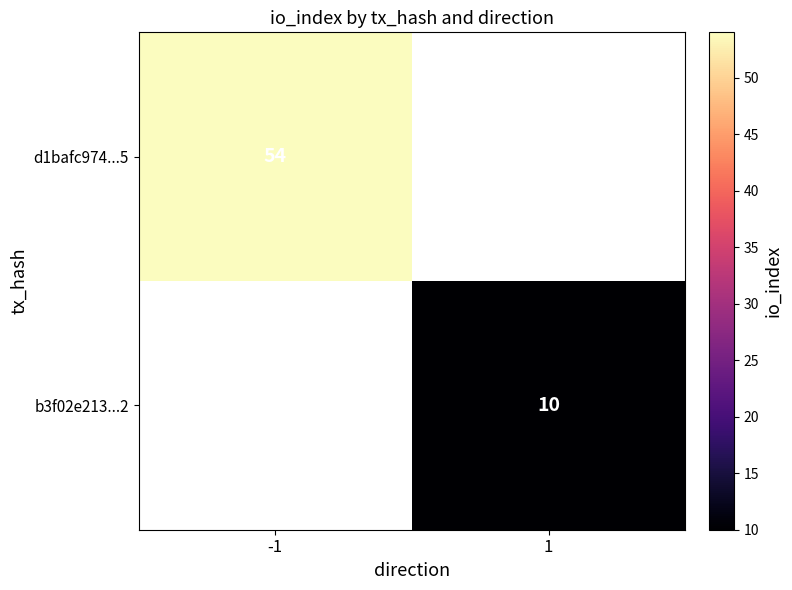

The d1bafc974...5 series shows 54 at -1. True or false?

True